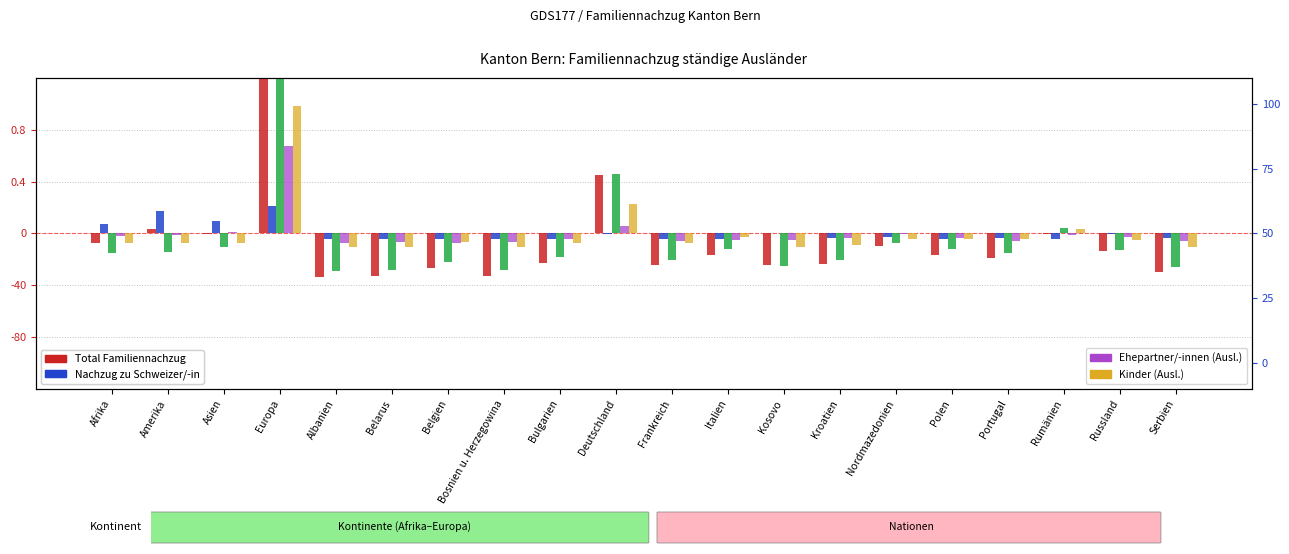

What is the total value across all series at Afrika?

-20.1